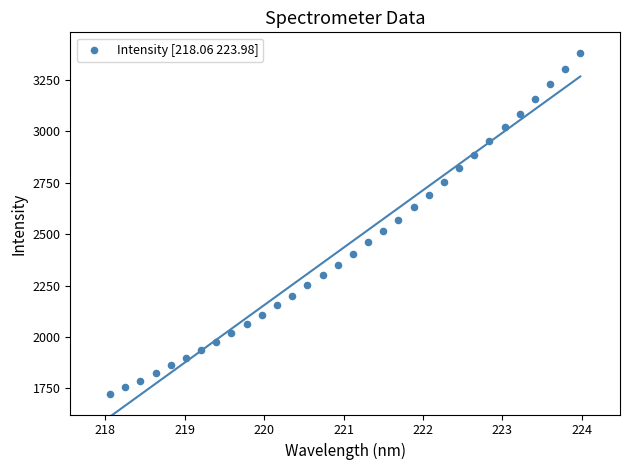

What is the range of Y values (max minus min)?

1655.9